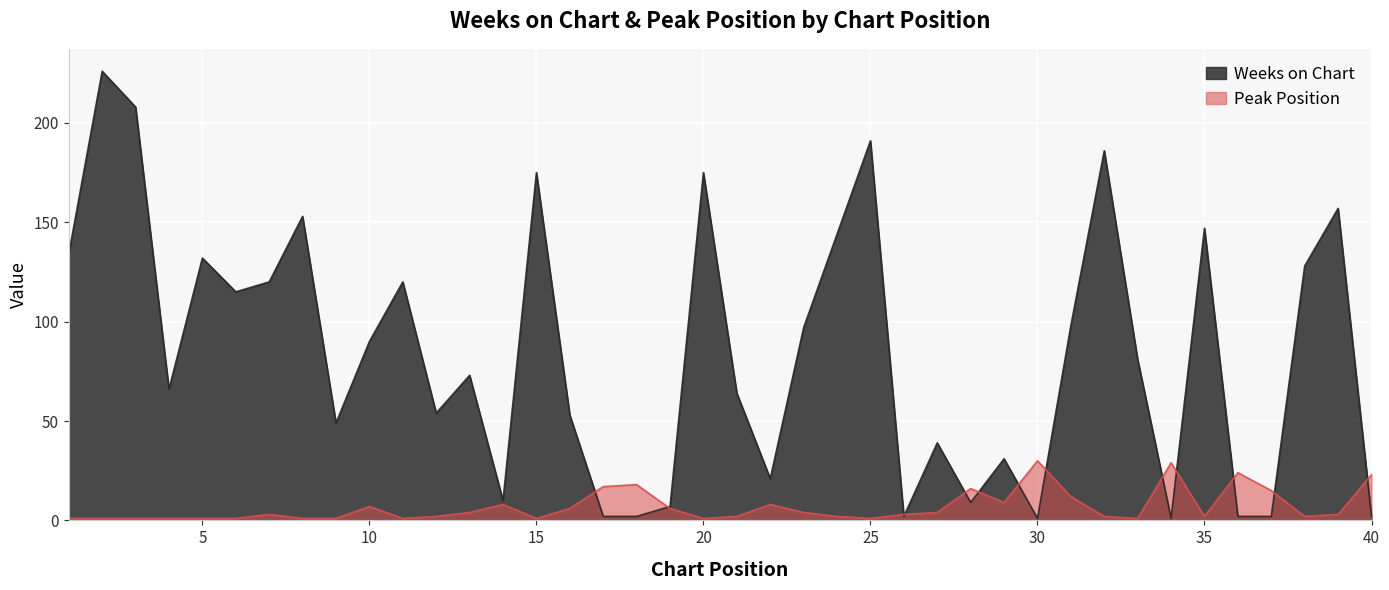

The value of Weeks on Chart at 33 is 81. True or false?

True